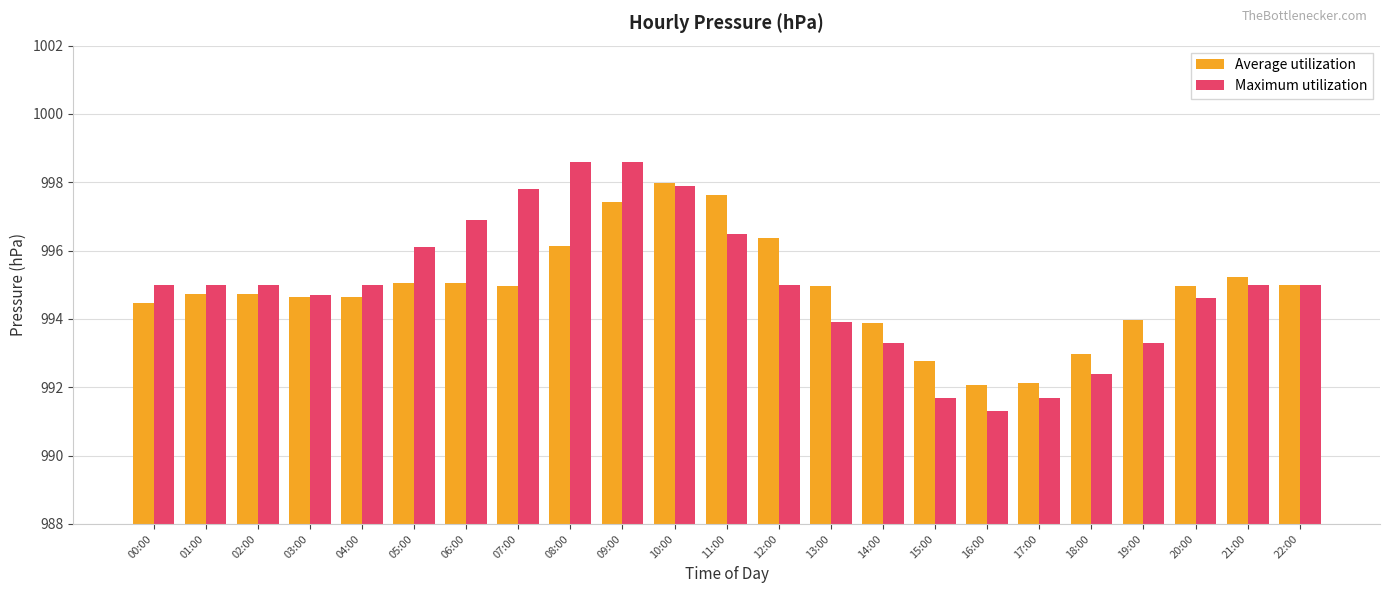

What is the difference between the highest and lowest values at 17:00?

0.4